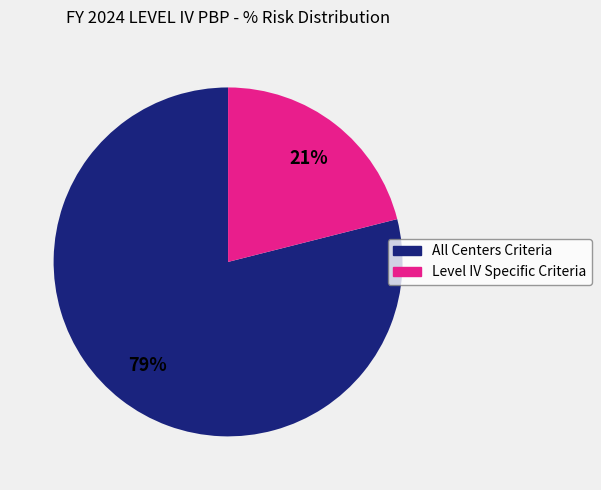

How many slices are in this pie chart?

2